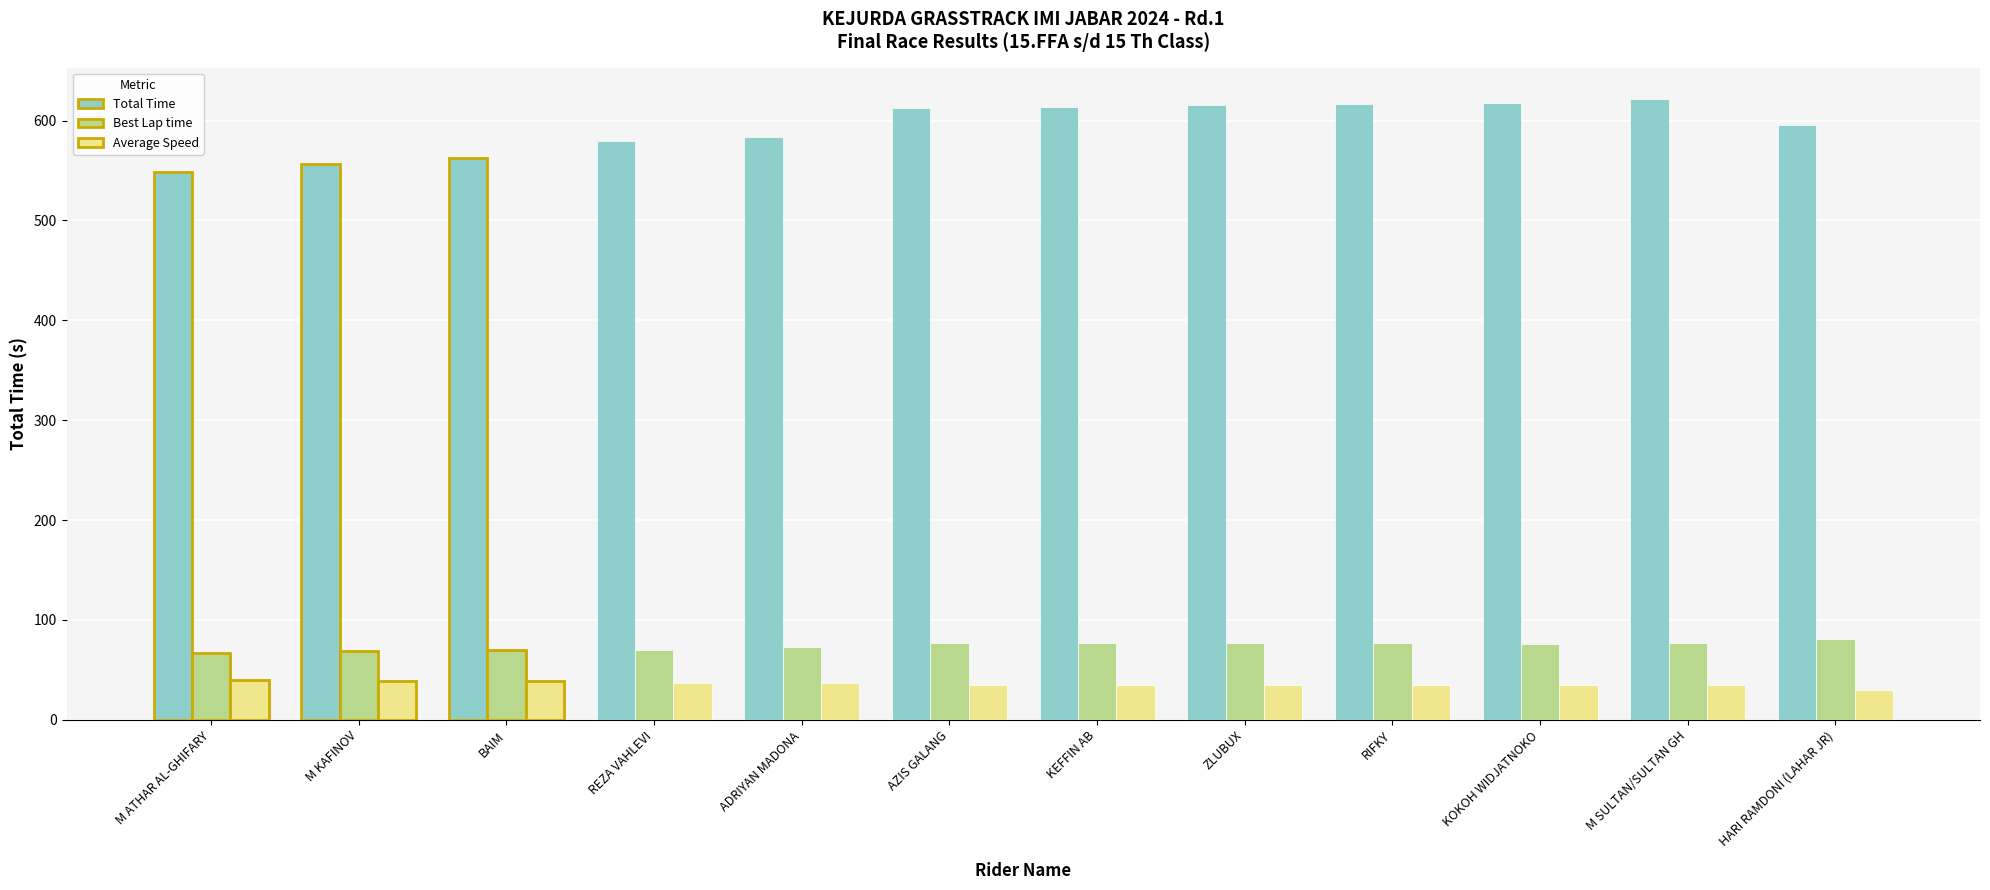

Between M ATHAR AL-GHIFARY and AZIS GALANG, which series saw the biggest shift?

Total Time